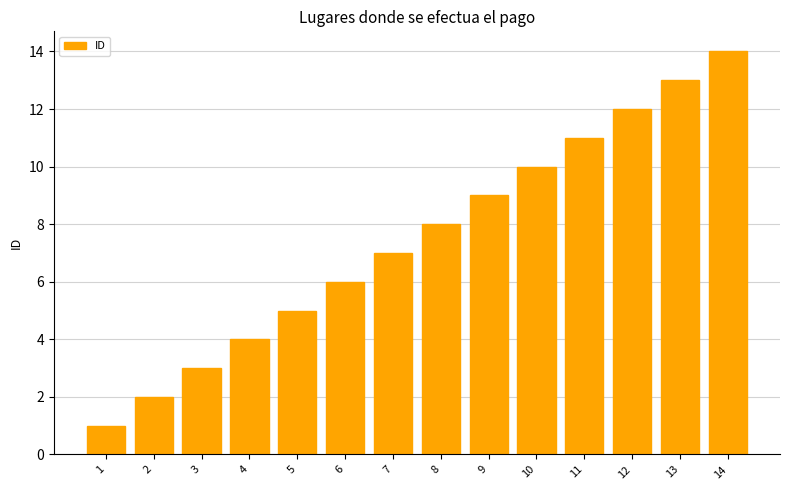

What is the maximum value shown in the chart?

14